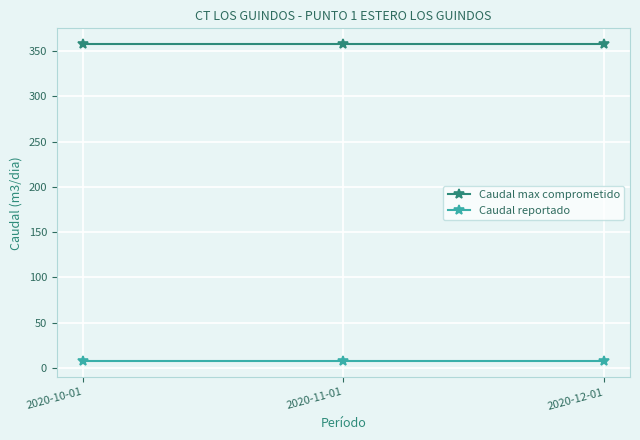

List the series in order of their overall mean, highest first.

Caudal max comprometido, Caudal reportado